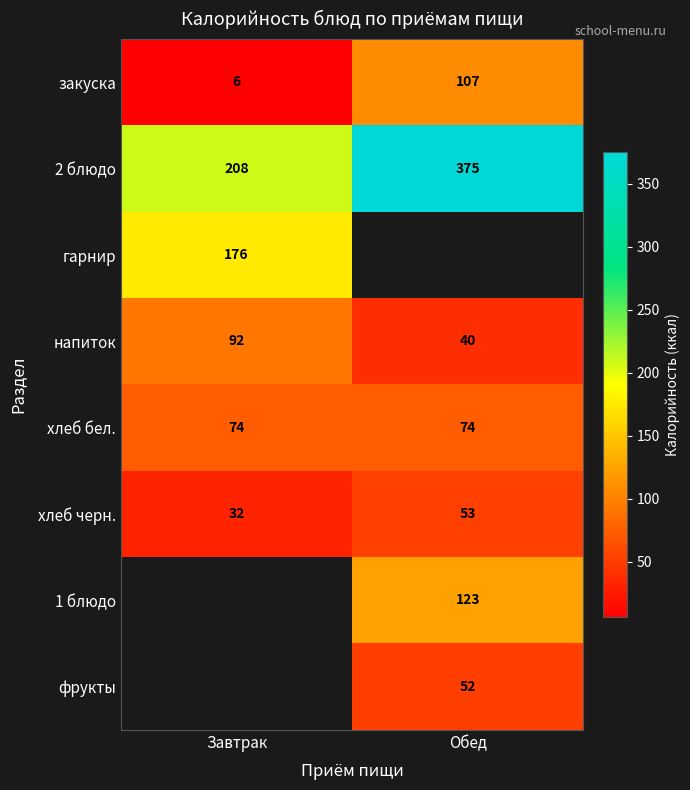

True or false: гарнир has a value of 176 at Завтрак.

True